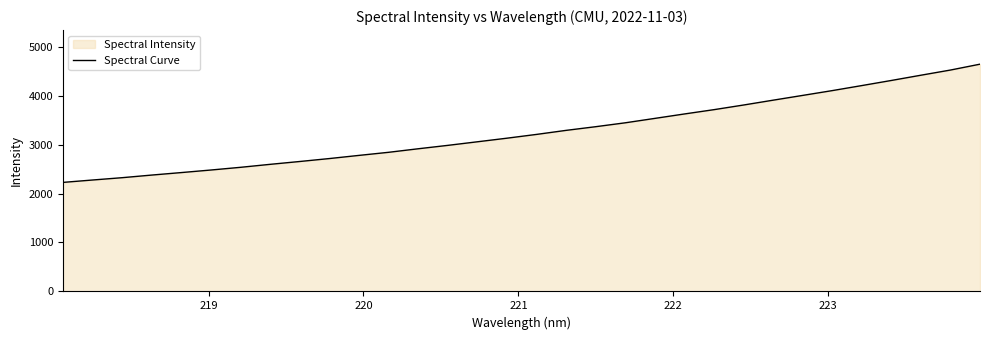

Reading right to left, extract all data points from this chart.

4640.4	4520.6	4415.0	4307.9	4203.5	4100.7	4002.8	3905.4	3806.6	3711.8	3623.9	3533.5	3443.4	3363.9	3289.0	3206.5	3129.3	3055.9	2982.7	2913.2	2841.1	2778.0	2713.5	2653.5	2595.5	2534.7	2479.6	2427.3	2376.4	2322.8	2275.4	2226.7